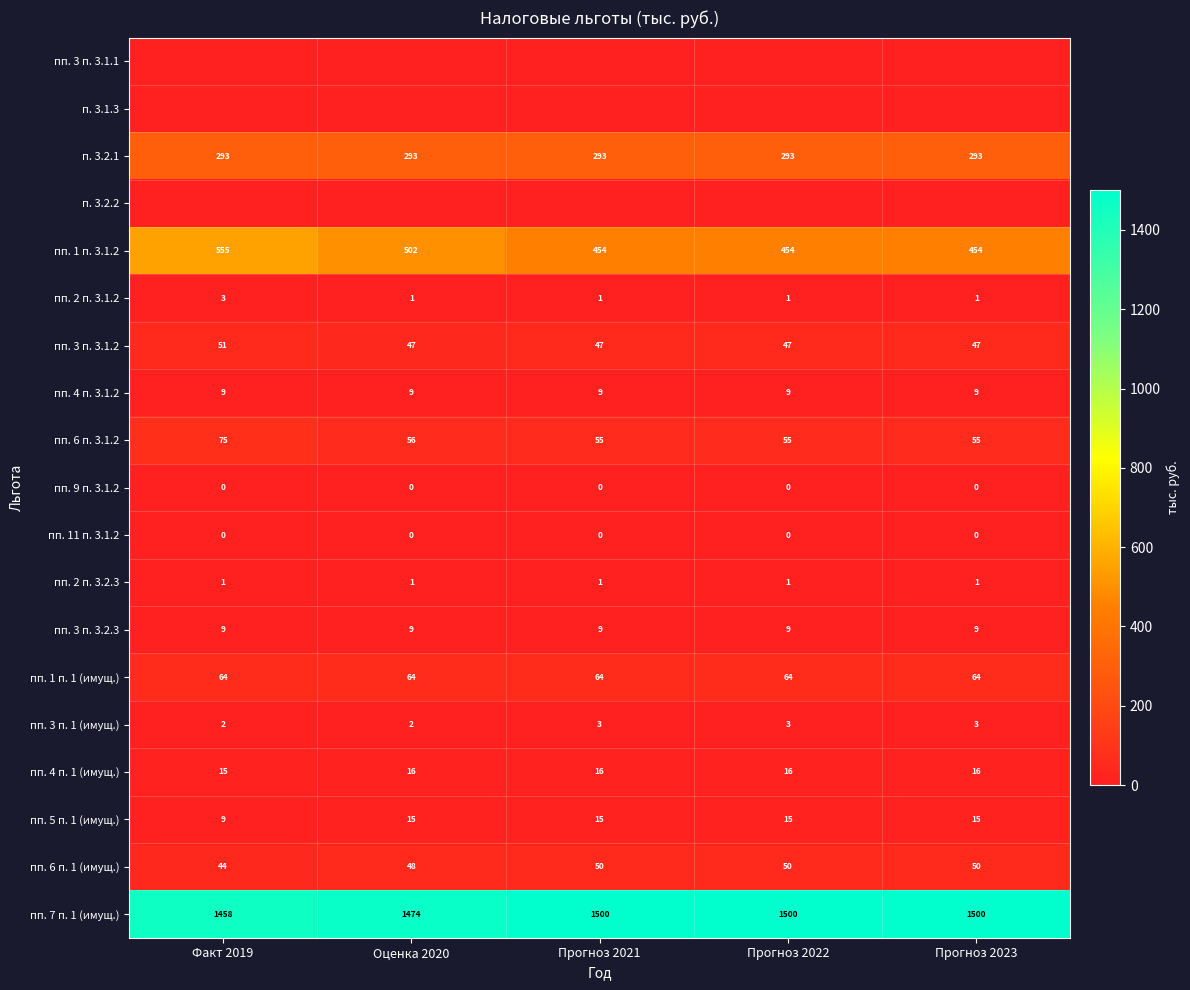

Is it true that пп. 6 п. 3.1.2 equals 56 at Оценка 2020?

True